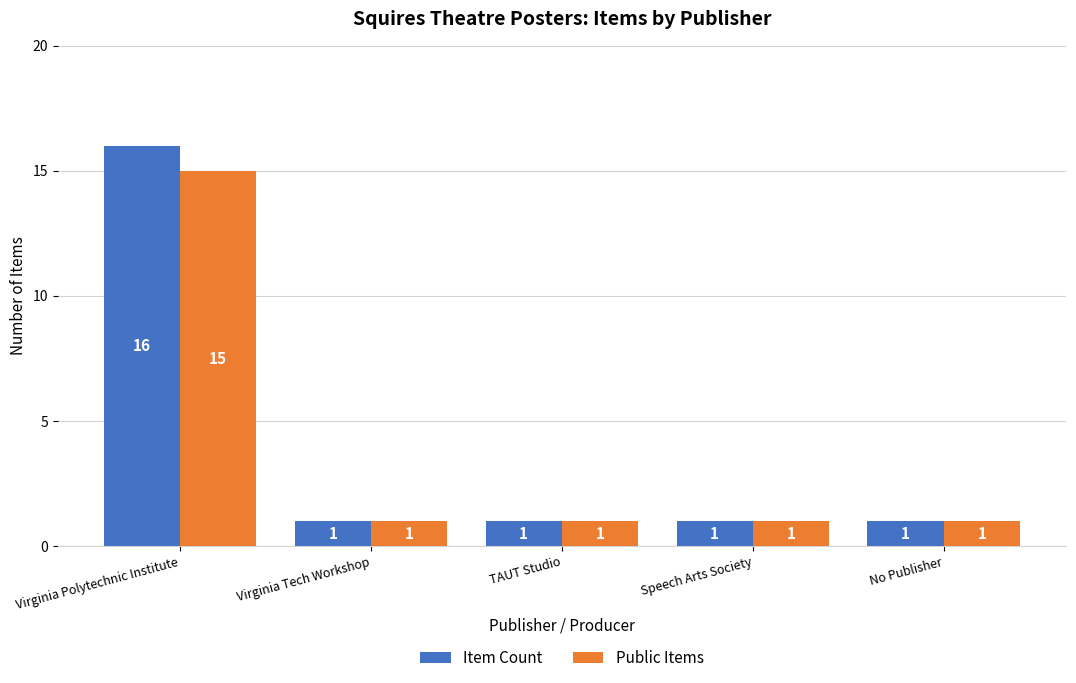

The value of Item Count at Virginia Polytechnic Institute is 16. True or false?

True